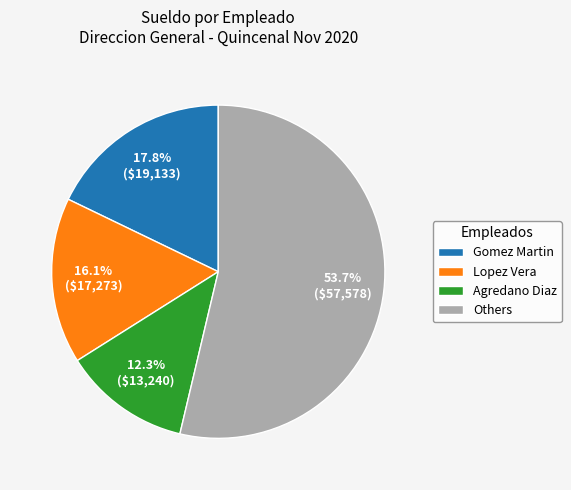

How many slices are in this pie chart?

4